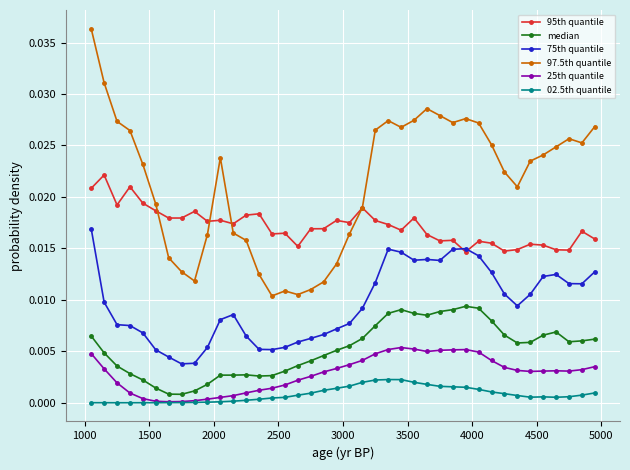

True or false: 25th quantile has more than 2 points higher than both neighbors.

True